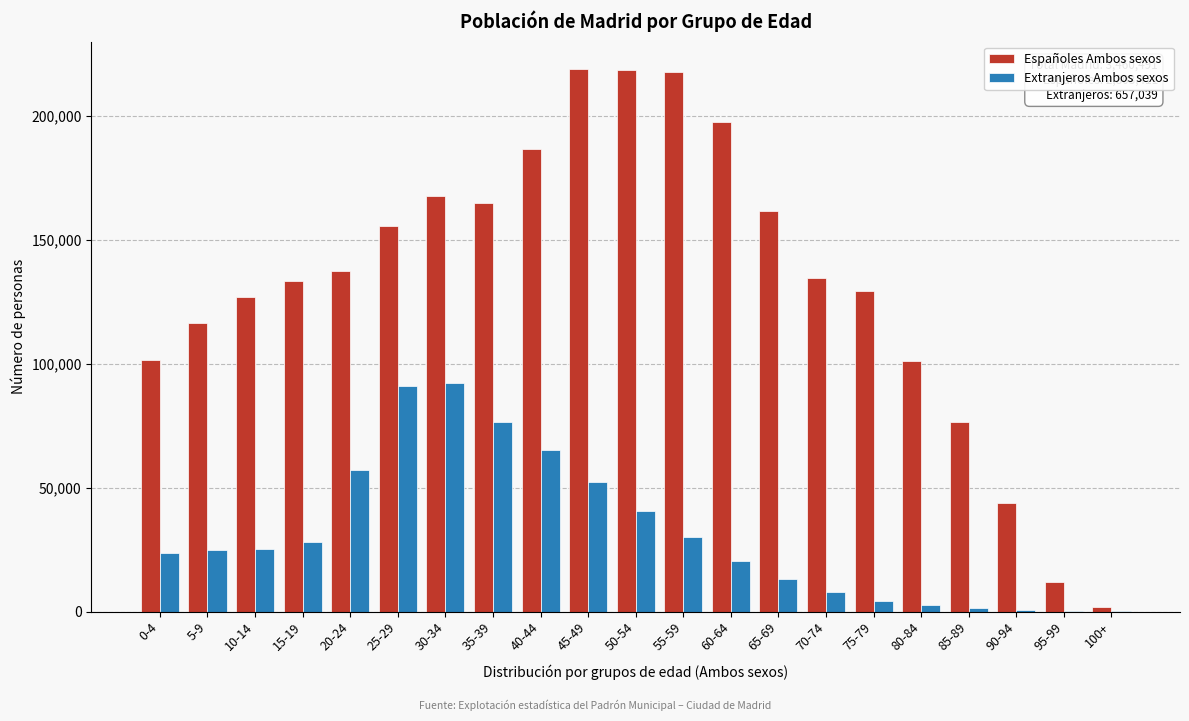

What is the maximum value for Españoles Ambos sexos?

219009